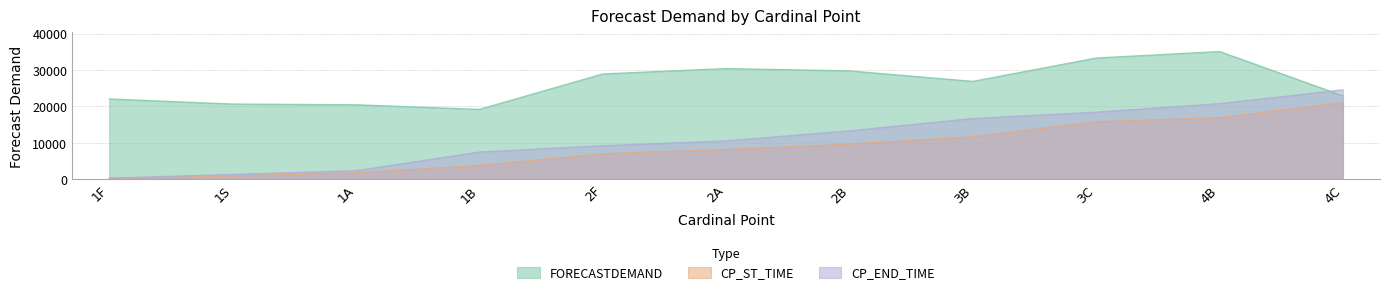

What is the difference between the maximum and minimum values in the CP_ST_TIME series?

20790.8